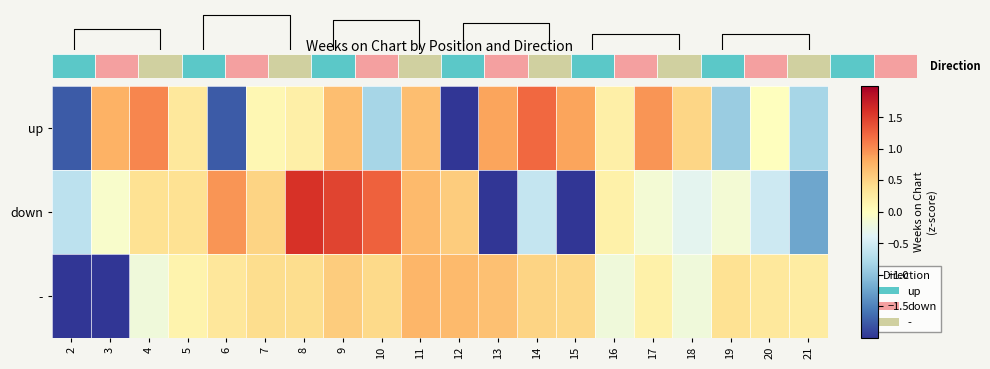

List the labels in order of down value, smallest first.

13, 15, 21, 2, 14, 20, 18, 17, 19, 3, 16, 4, 5, 7, 12, 11, 6, 10, 9, 8